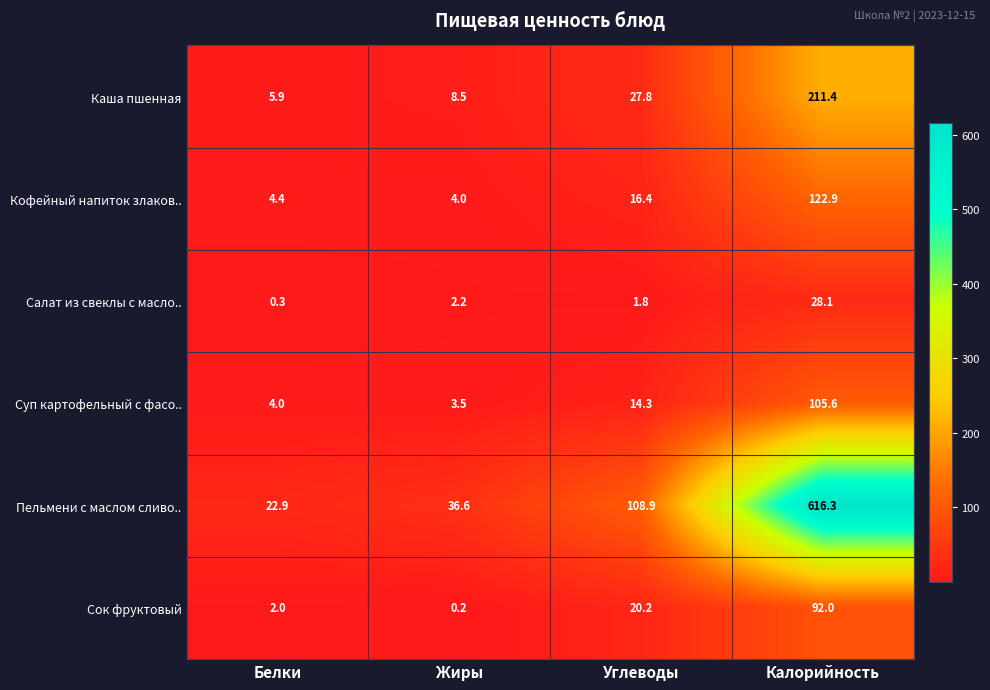

What is the average value of the Пельмени с маслом сливо.. series?

196.2